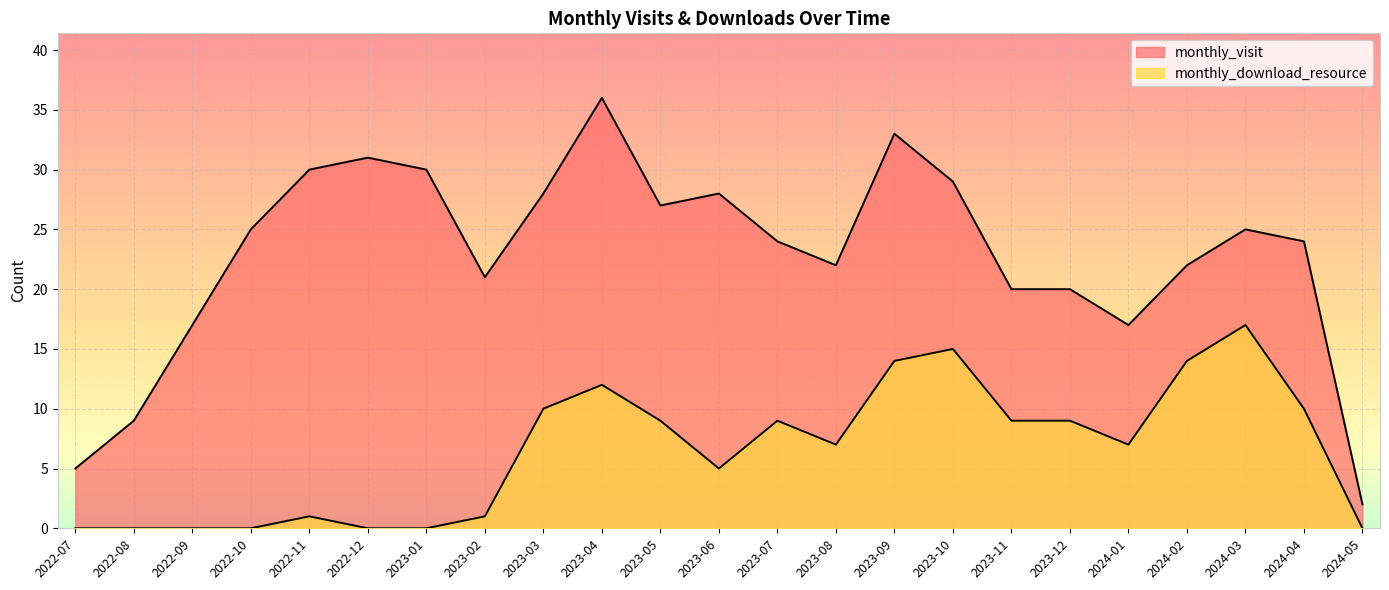

Reading left to right, extract all data points from this chart.

monthly_visit: 2022-07=5	2022-08=9	2022-09=17	2022-10=25	2022-11=30	2022-12=31	2023-01=30	2023-02=21	2023-03=28	2023-04=36	2023-05=27	2023-06=28	2023-07=24	2023-08=22	2023-09=33	2023-10=29	2023-11=20	2023-12=20	2024-01=17	2024-02=22	2024-03=25	2024-04=24	2024-05=2
monthly_download_resource: 2022-07=0	2022-08=0	2022-09=0	2022-10=0	2022-11=1	2022-12=0	2023-01=0	2023-02=1	2023-03=10	2023-04=12	2023-05=9	2023-06=5	2023-07=9	2023-08=7	2023-09=14	2023-10=15	2023-11=9	2023-12=9	2024-01=7	2024-02=14	2024-03=17	2024-04=10	2024-05=0